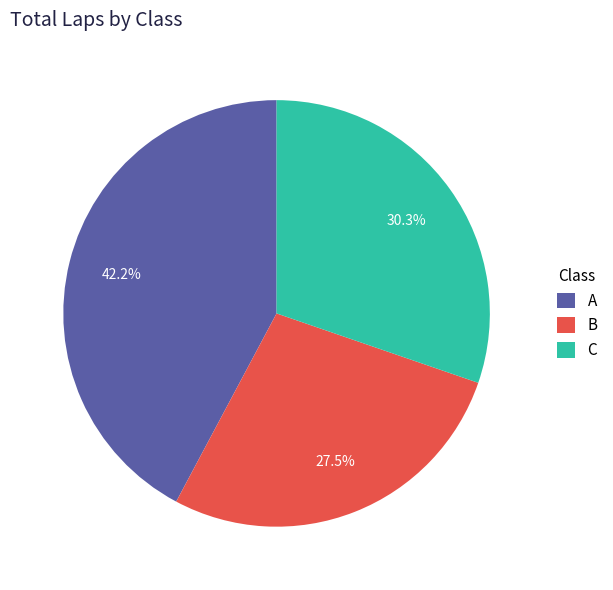

Which category has the smallest portion of the pie?

B